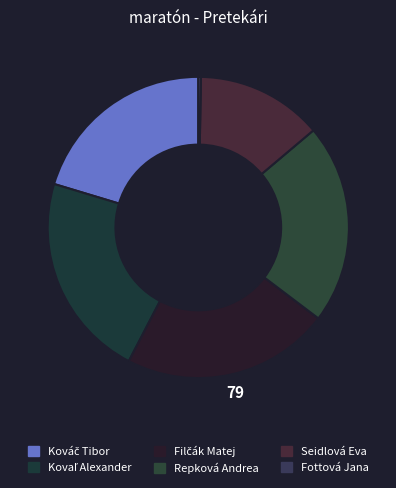

Which slice is the largest?

Filčák Matej